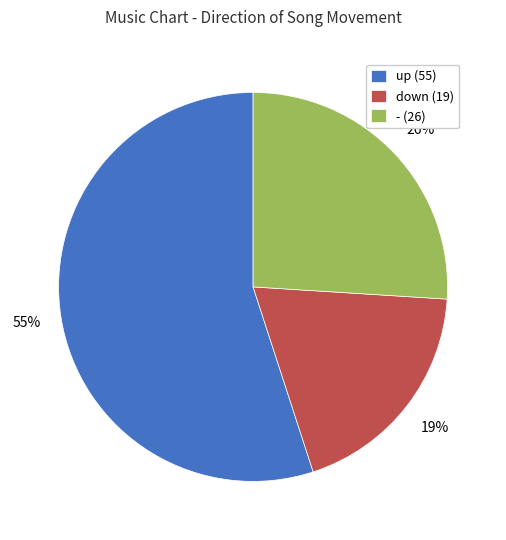

Rank the categories by value from lowest to highest.

down, -, up